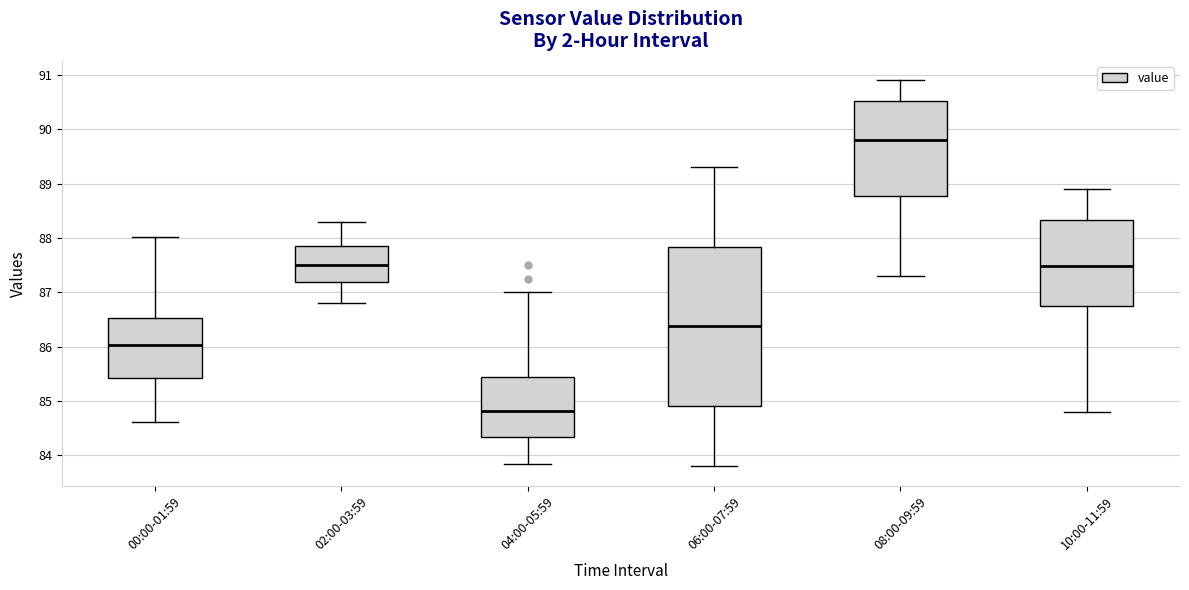

Which box is the tallest, from its lower edge to its upper edge?

06:00-07:59